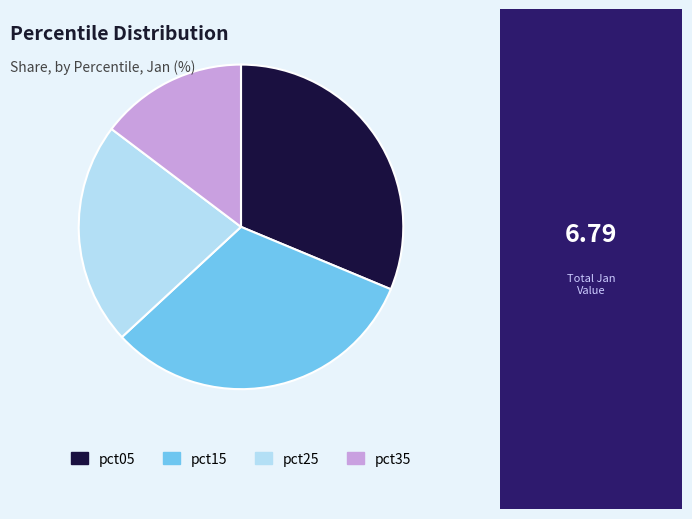

What is the smallest slice in the pie chart?

pct35